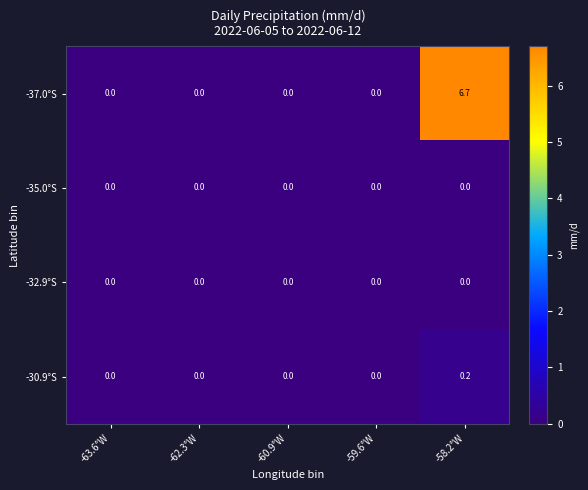

Reading left to right, transcribe all the data shown in this chart.

-37.0°S: -63.6°W=0.0	-62.3°W=0.0	-60.9°W=0.0	-59.6°W=0.0	-58.2°W=6.7
-35.0°S: -63.6°W=0.0	-62.3°W=0.0	-60.9°W=0.0	-59.6°W=0.0	-58.2°W=0.0
-32.9°S: -63.6°W=0.0	-62.3°W=0.0	-60.9°W=0.0	-59.6°W=0.0	-58.2°W=0.0
-30.9°S: -63.6°W=0.0	-62.3°W=0.0	-60.9°W=0.0	-59.6°W=0.0	-58.2°W=0.2